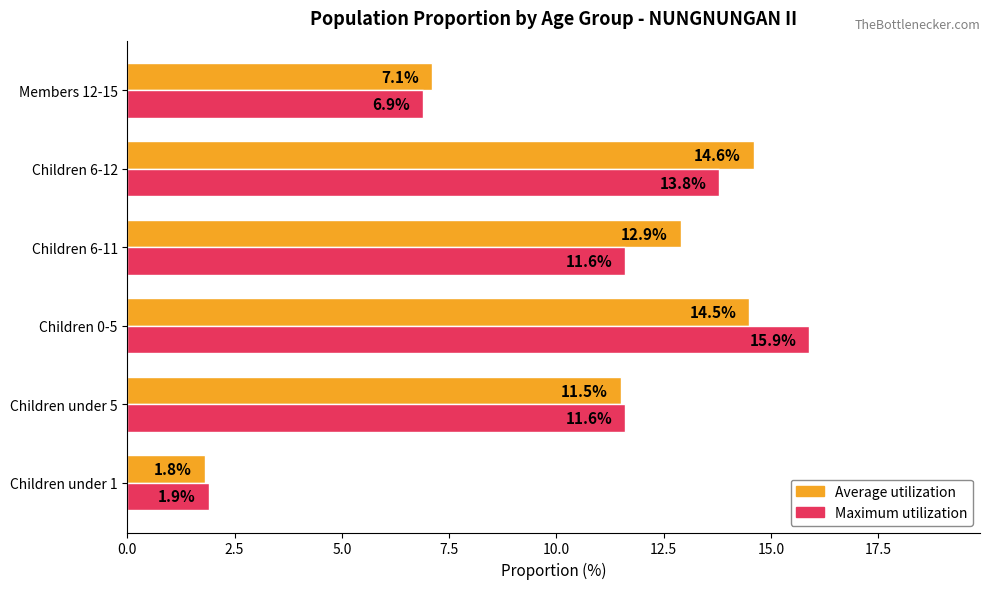

The value of Maximum utilization at Children 6-12 is 22.1. True or false?

False